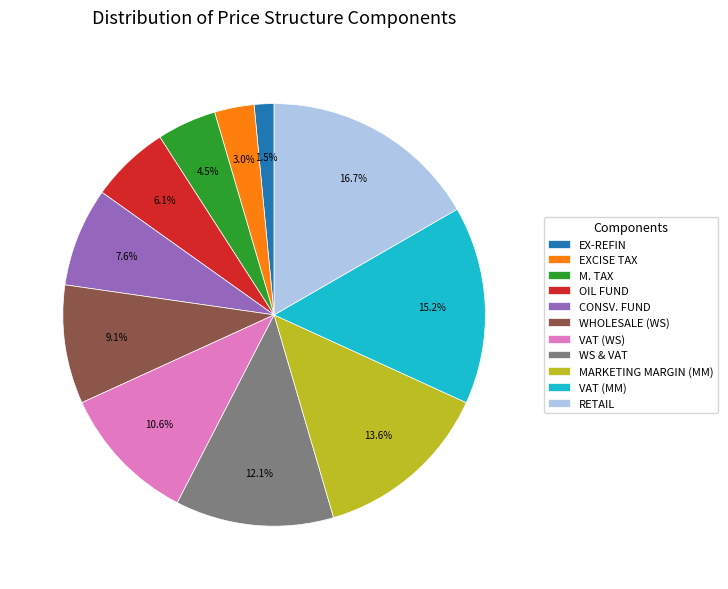

Which has a higher value, WHOLESALE (WS) or M. TAX?

WHOLESALE (WS)